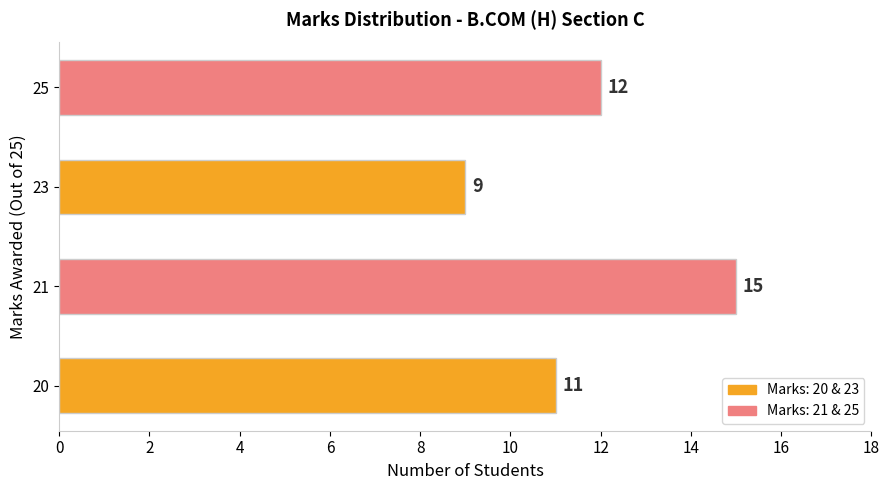

What is the change in value from 21 to 23?

-6